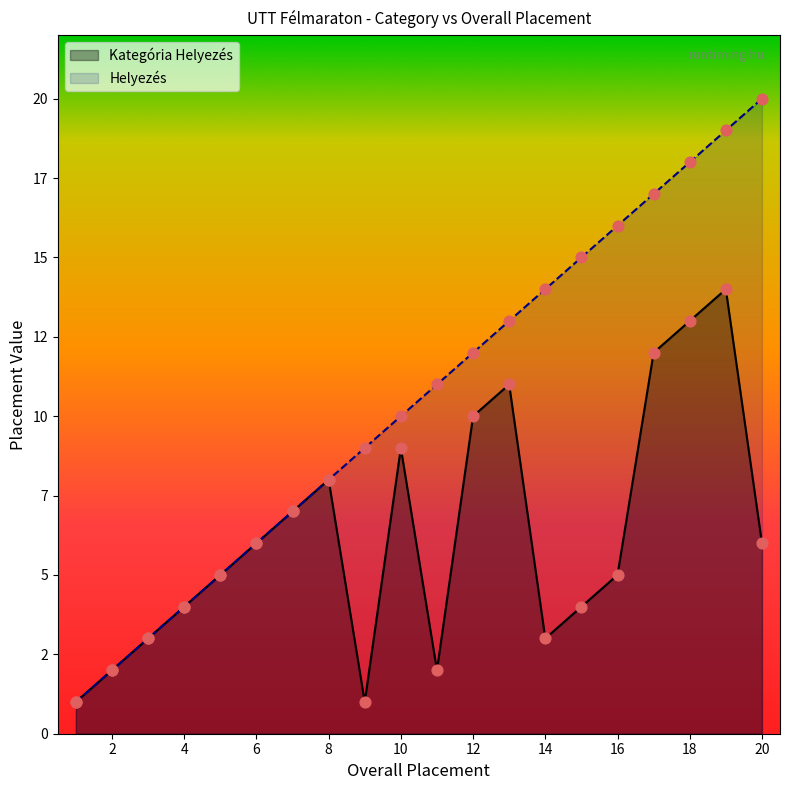

Which series has the largest total across all categories?

Helyezés